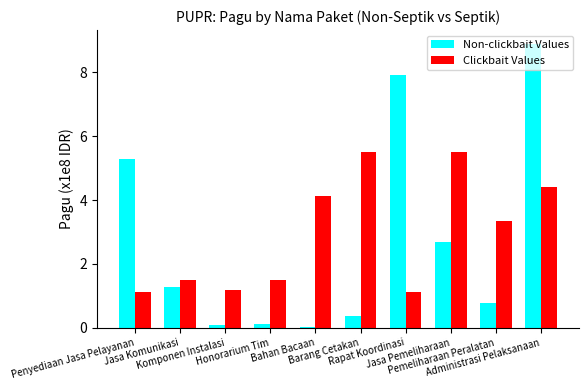

What is the difference between the highest and lowest values at Pemeliharaan Peralatan?

2.6